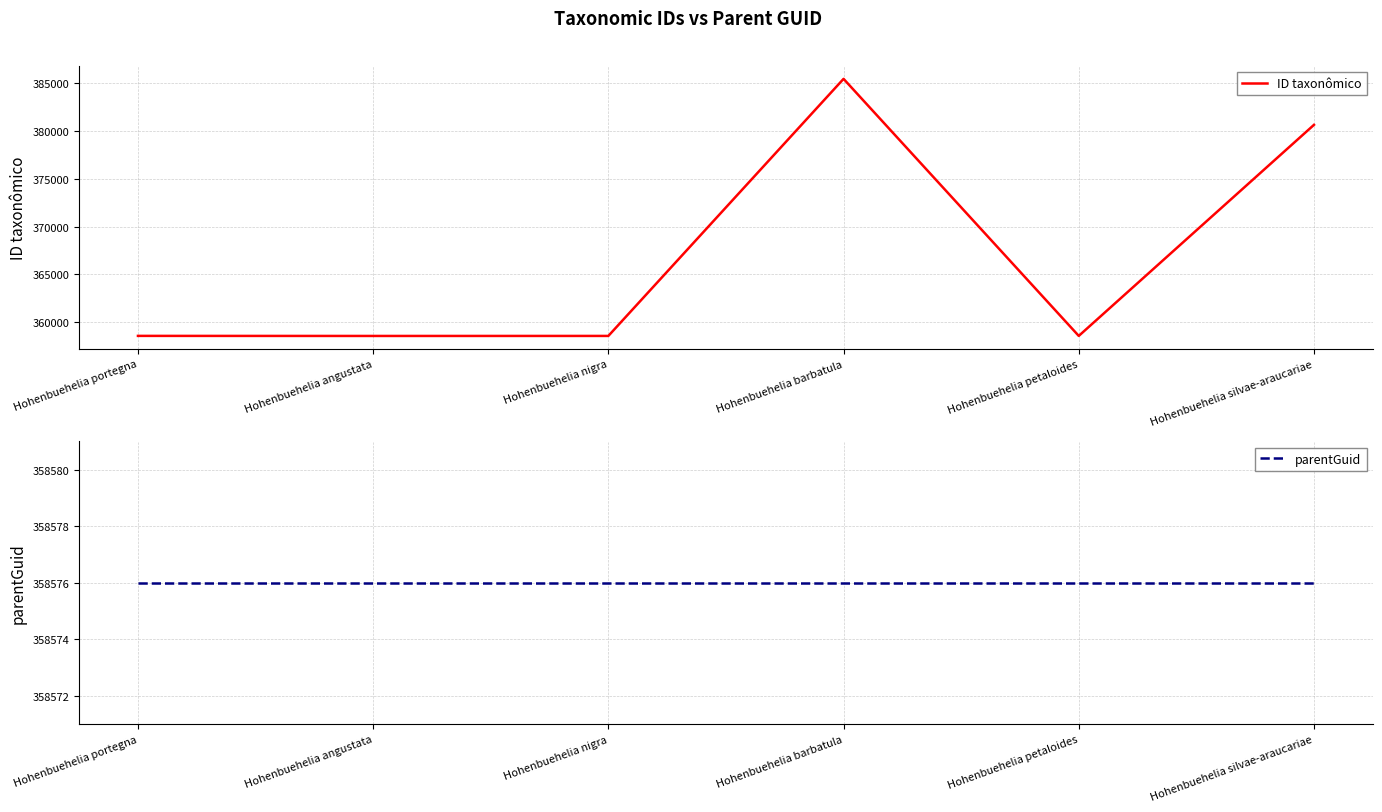

Between Hohenbuehelia nigra and Hohenbuehelia barbatula, which series saw the biggest shift?

ID taxonômico